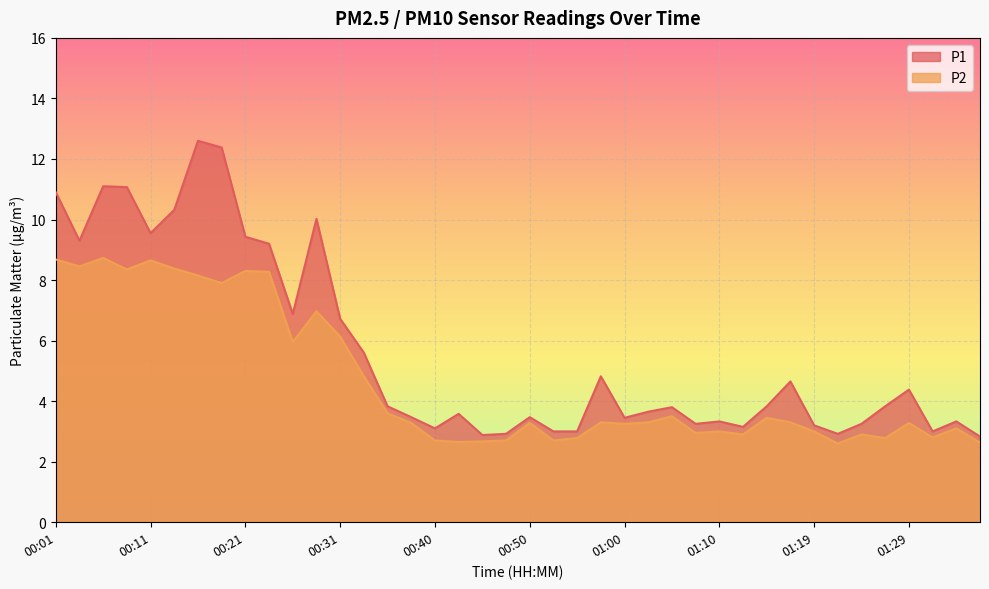

How many values in the P1 series exceed 3?

33